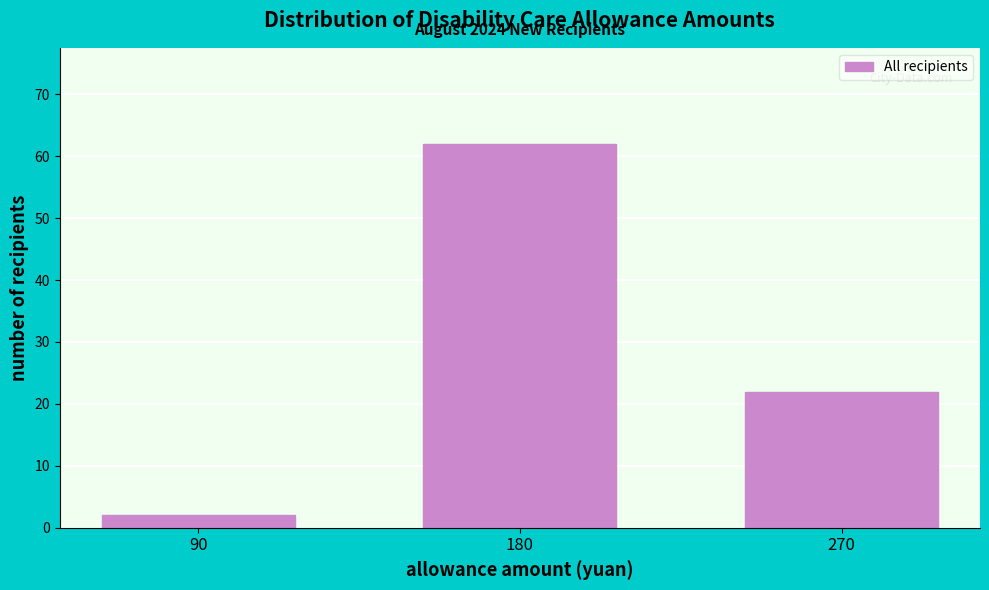

Reading right to left, extract all data points from this chart.

270=22	180=62	90=2